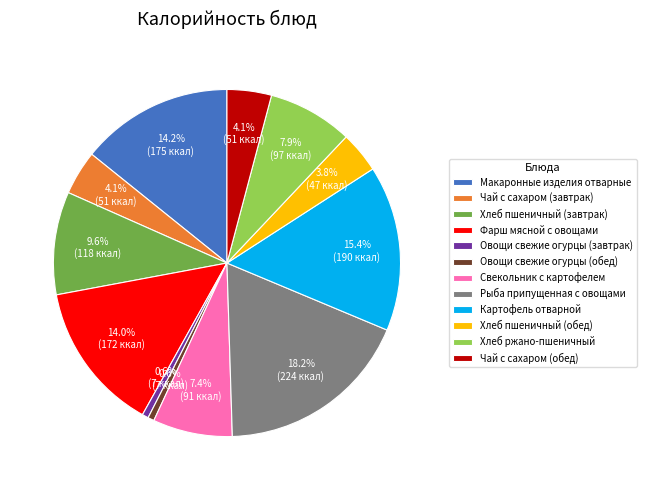

Do Хлеб пшеничный (завтрак) and Хлеб пшеничный (обед) together represent more than half of the pie?

No